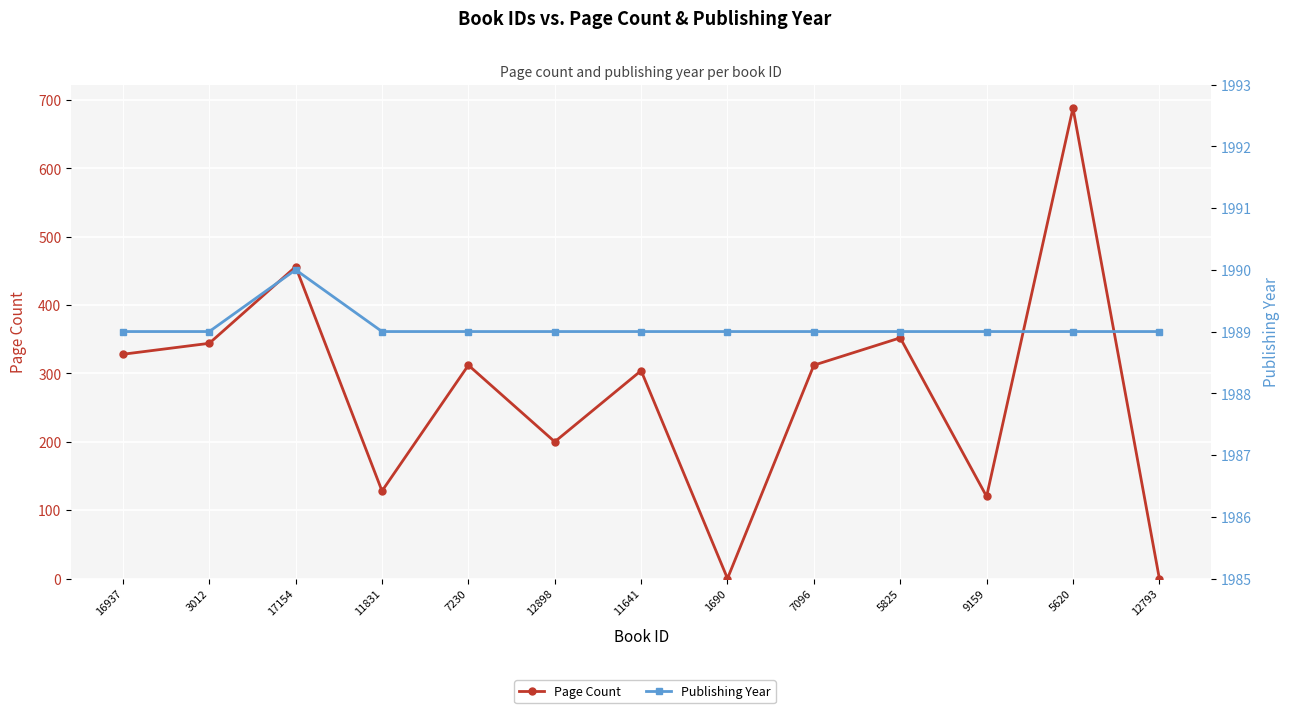

How many series are shown in this chart?

2